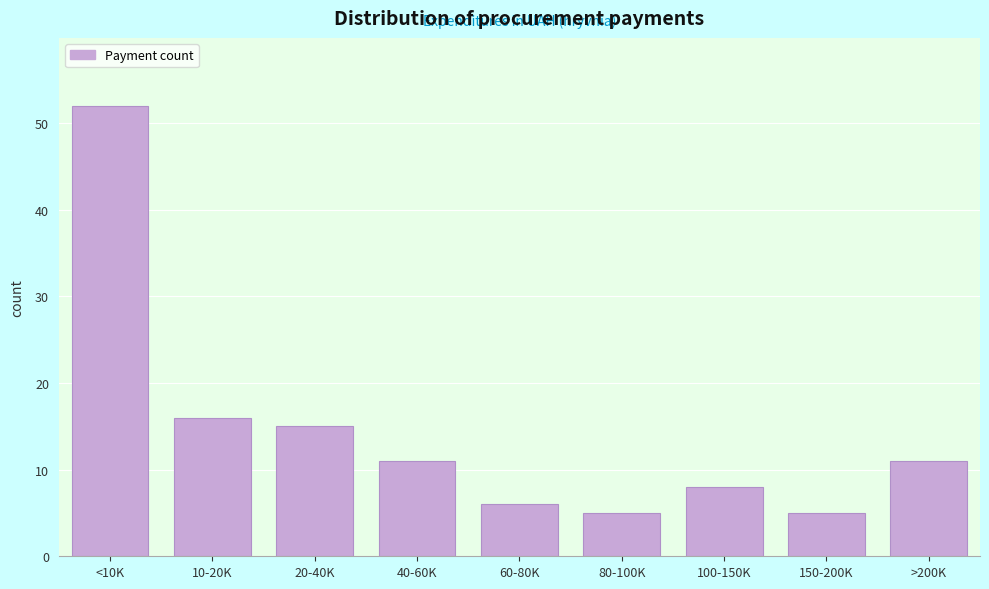

Reading right to left, extract all data points from this chart.

11	5	8	5	6	11	15	16	52